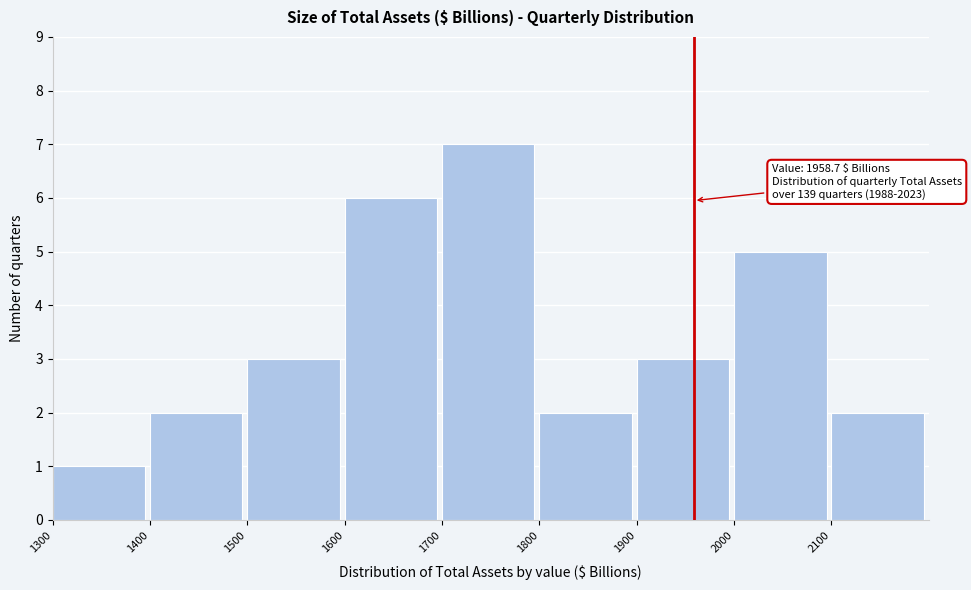

Over which range of the x-axis is the bar tallest?

1700 to 1800